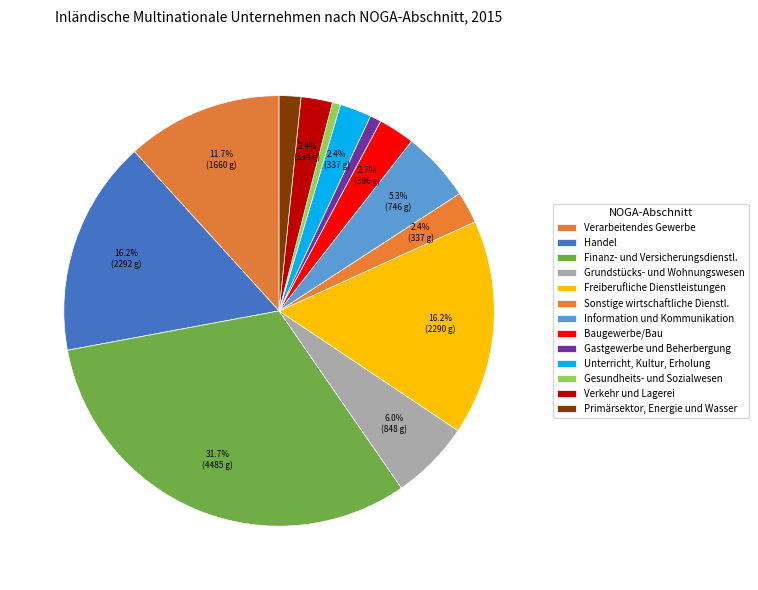

Count the number of slices in the pie.

13